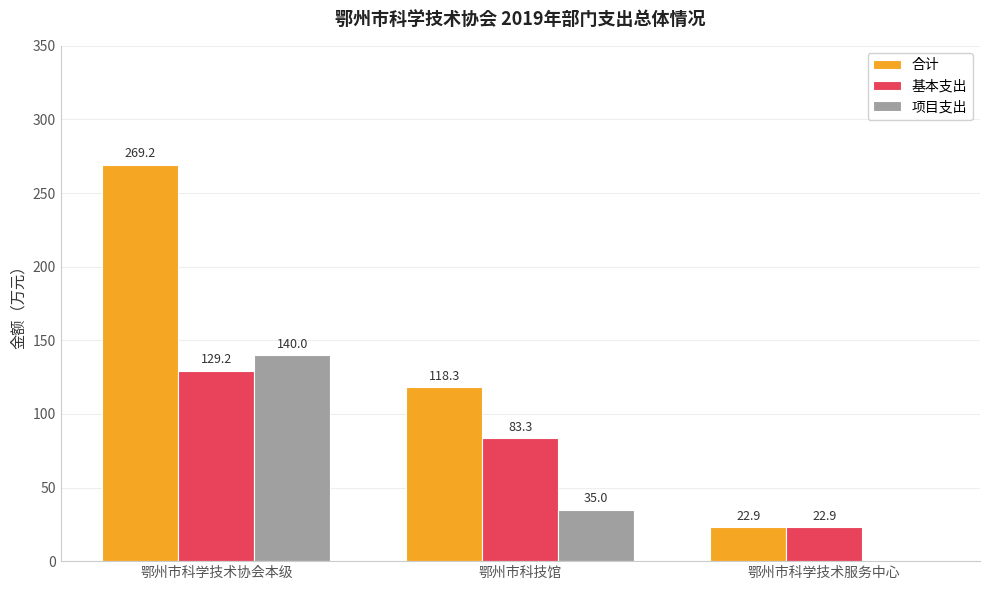

Which series changed the most between 鄂州市科学技术协会本级 and 鄂州市科技馆?

合计